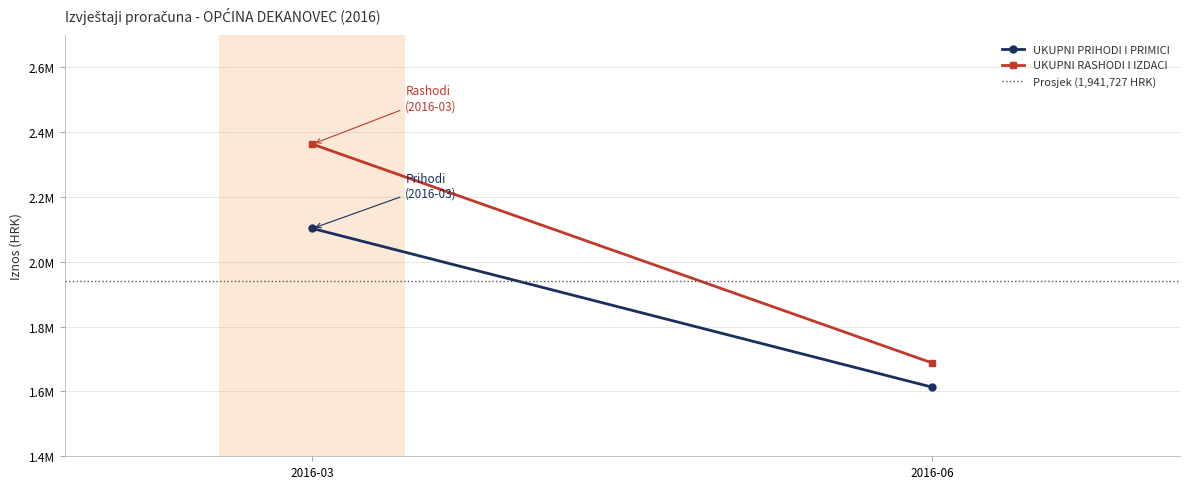

Between 2016-03 and 2016-06, which is larger?

2016-03